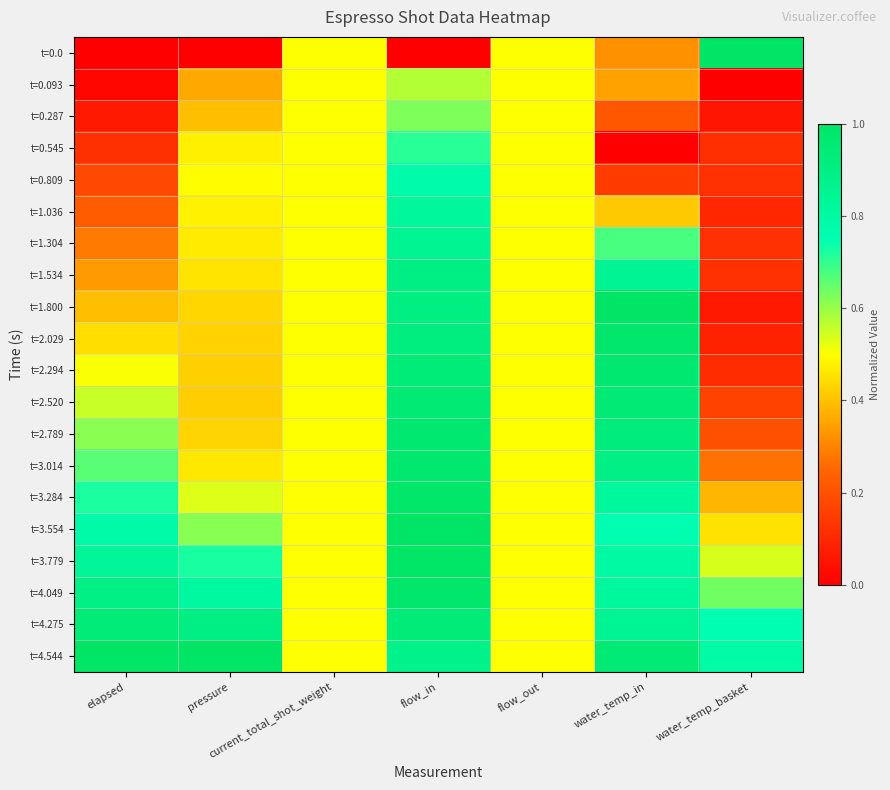

Reading left to right, extract all data points from this chart.

t=0.0: elapsed=0.0	pressure=0.0	current_total_shot_weight=0.5	flow_in=0.0	flow_out=0.5	water_temp_in=0.3	water_temp_basket=1.0
t=0.093: elapsed=0.0	pressure=0.4	current_total_shot_weight=0.5	flow_in=0.6	flow_out=0.5	water_temp_in=0.3	water_temp_basket=0.0
t=0.287: elapsed=0.1	pressure=0.4	current_total_shot_weight=0.5	flow_in=0.6	flow_out=0.5	water_temp_in=0.2	water_temp_basket=0.1
t=0.545: elapsed=0.1	pressure=0.5	current_total_shot_weight=0.5	flow_in=0.7	flow_out=0.5	water_temp_in=0.0	water_temp_basket=0.1
t=0.809: elapsed=0.2	pressure=0.5	current_total_shot_weight=0.5	flow_in=0.8	flow_out=0.5	water_temp_in=0.1	water_temp_basket=0.1
t=1.036: elapsed=0.2	pressure=0.5	current_total_shot_weight=0.5	flow_in=0.8	flow_out=0.5	water_temp_in=0.4	water_temp_basket=0.1
t=1.304: elapsed=0.3	pressure=0.5	current_total_shot_weight=0.5	flow_in=0.9	flow_out=0.5	water_temp_in=0.7	water_temp_basket=0.1
t=1.534: elapsed=0.3	pressure=0.5	current_total_shot_weight=0.5	flow_in=0.9	flow_out=0.5	water_temp_in=0.8	water_temp_basket=0.1
t=1.800: elapsed=0.4	pressure=0.4	current_total_shot_weight=0.5	flow_in=0.9	flow_out=0.5	water_temp_in=1.0	water_temp_basket=0.1
t=2.029: elapsed=0.4	pressure=0.4	current_total_shot_weight=0.5	flow_in=0.9	flow_out=0.5	water_temp_in=1.0	water_temp_basket=0.1
t=2.294: elapsed=0.5	pressure=0.4	current_total_shot_weight=0.5	flow_in=0.9	flow_out=0.5	water_temp_in=1.0	water_temp_basket=0.1
t=2.520: elapsed=0.6	pressure=0.4	current_total_shot_weight=0.5	flow_in=0.9	flow_out=0.5	water_temp_in=0.9	water_temp_basket=0.2
t=2.789: elapsed=0.6	pressure=0.4	current_total_shot_weight=0.5	flow_in=1.0	flow_out=0.5	water_temp_in=0.9	water_temp_basket=0.2
t=3.014: elapsed=0.7	pressure=0.5	current_total_shot_weight=0.5	flow_in=1.0	flow_out=0.5	water_temp_in=0.9	water_temp_basket=0.3
t=3.284: elapsed=0.7	pressure=0.5	current_total_shot_weight=0.5	flow_in=1.0	flow_out=0.5	water_temp_in=0.8	water_temp_basket=0.4
t=3.554: elapsed=0.8	pressure=0.6	current_total_shot_weight=0.5	flow_in=1.0	flow_out=0.5	water_temp_in=0.8	water_temp_basket=0.5
t=3.779: elapsed=0.8	pressure=0.7	current_total_shot_weight=0.5	flow_in=1.0	flow_out=0.5	water_temp_in=0.8	water_temp_basket=0.5
t=4.049: elapsed=0.9	pressure=0.8	current_total_shot_weight=0.5	flow_in=1.0	flow_out=0.5	water_temp_in=0.8	water_temp_basket=0.6
t=4.275: elapsed=0.9	pressure=0.9	current_total_shot_weight=0.5	flow_in=0.9	flow_out=0.5	water_temp_in=0.8	water_temp_basket=0.8
t=4.544: elapsed=1.0	pressure=1.0	current_total_shot_weight=0.5	flow_in=0.9	flow_out=0.5	water_temp_in=0.9	water_temp_basket=0.8